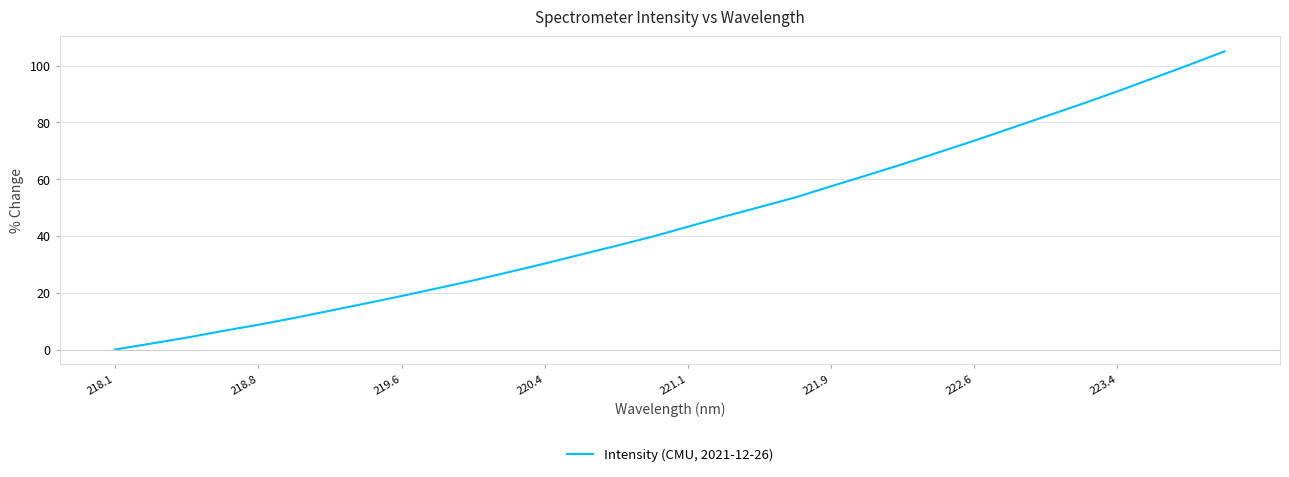

What is the maximum value shown in the chart?

105.0